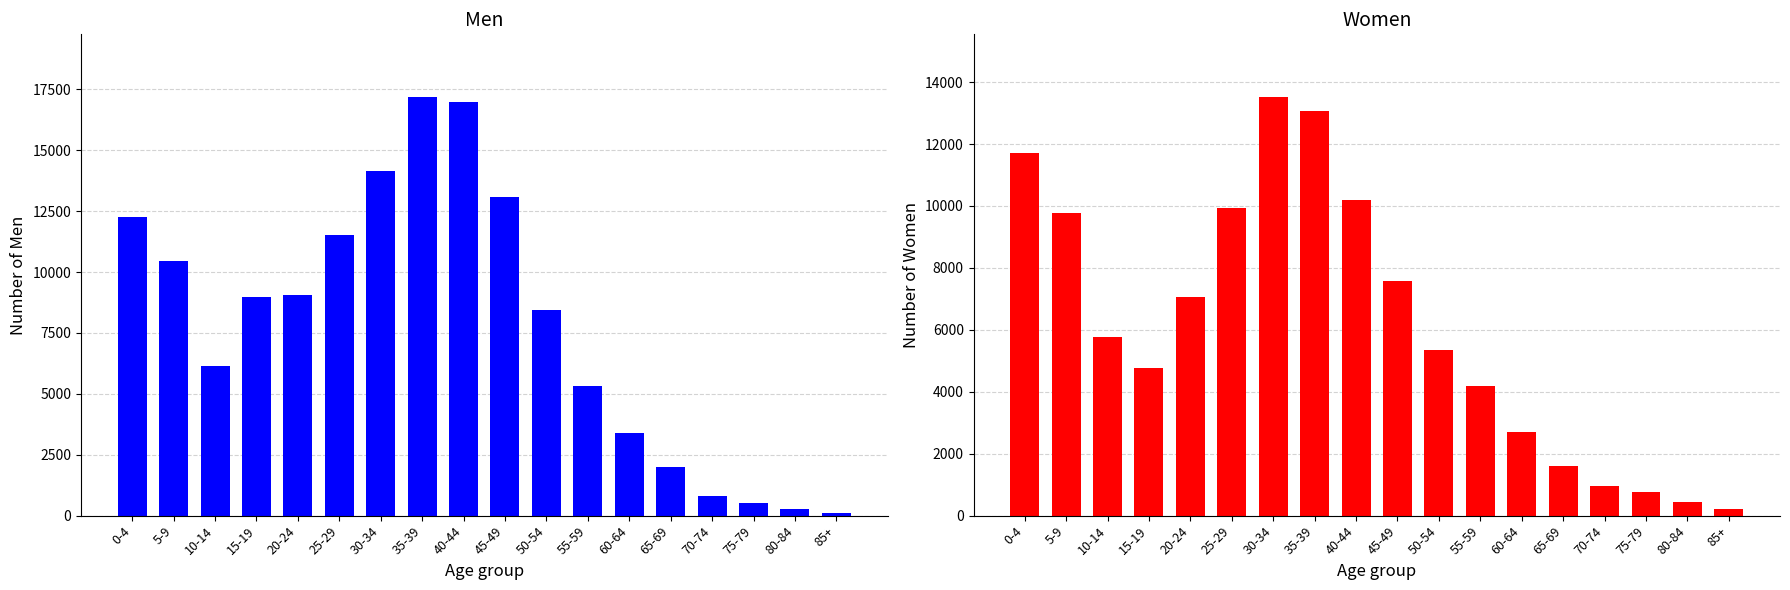

At which category does the chart reach its minimum across all series?

85+